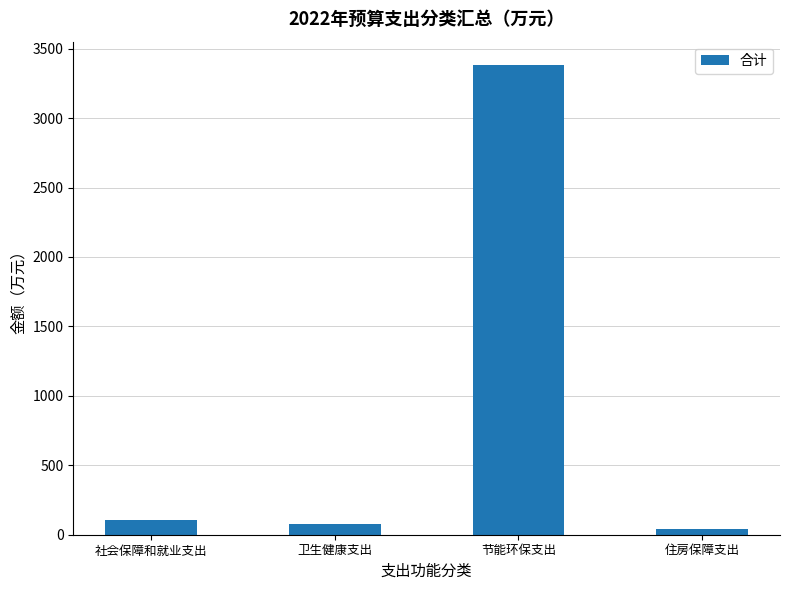

Which has a higher value, 卫生健康支出 or 住房保障支出?

卫生健康支出